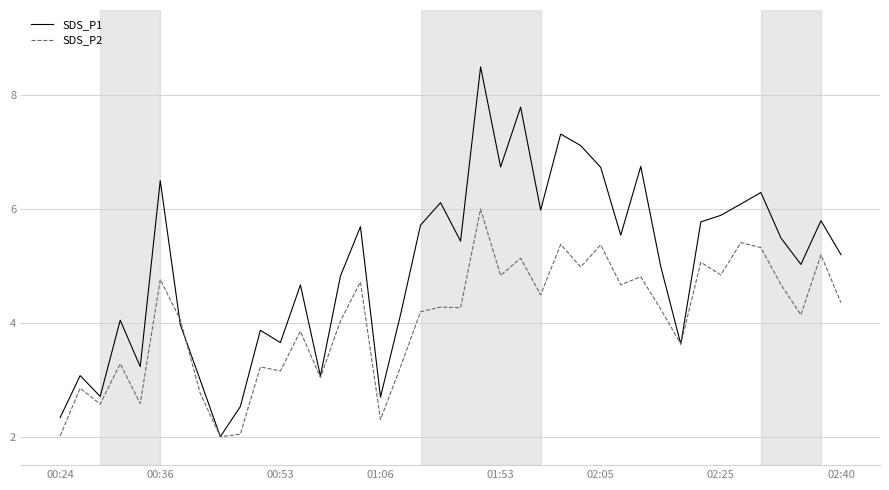

True or false: SDS_P2 has more than 0 points higher than both neighbors.

True